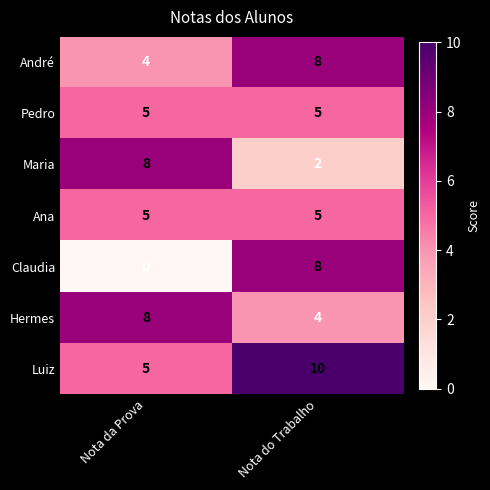

What is the average value of the Hermes series?

6